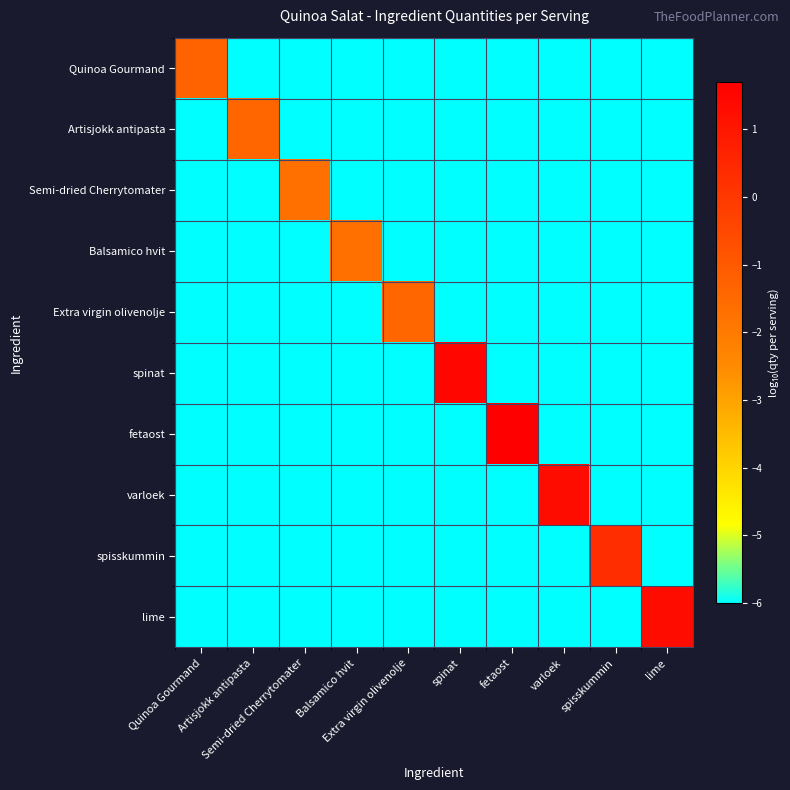

What is the difference between the highest and lowest values at spisskummin?

6.3